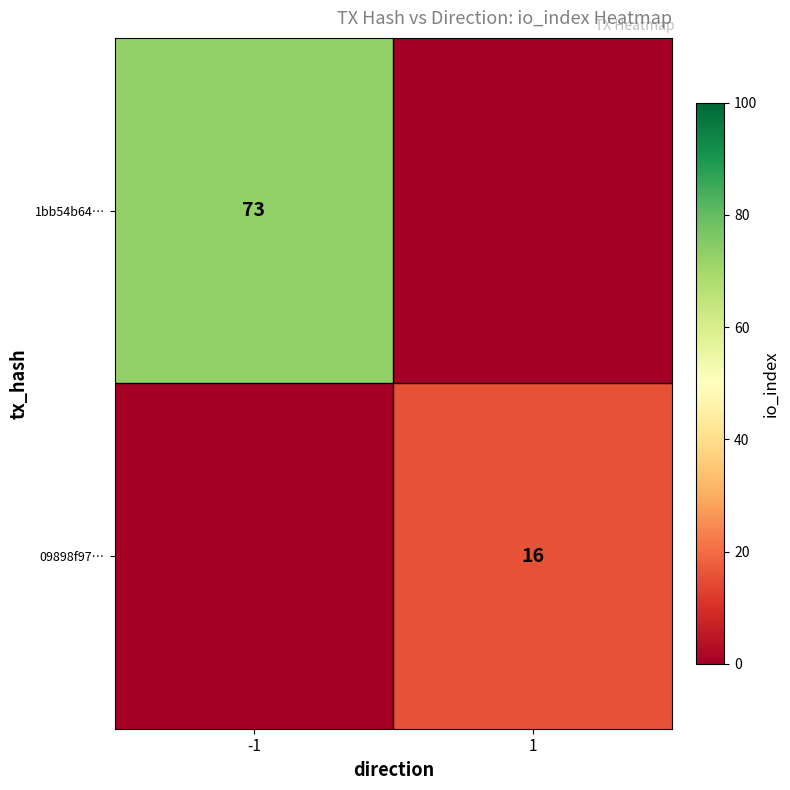

How many distinct data groups are displayed?

2